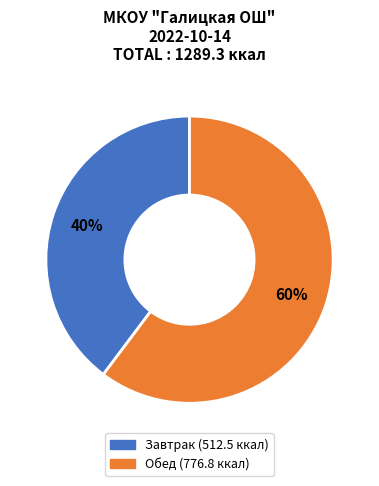

What percentage is the Обед slice, to the nearest percent?

60%